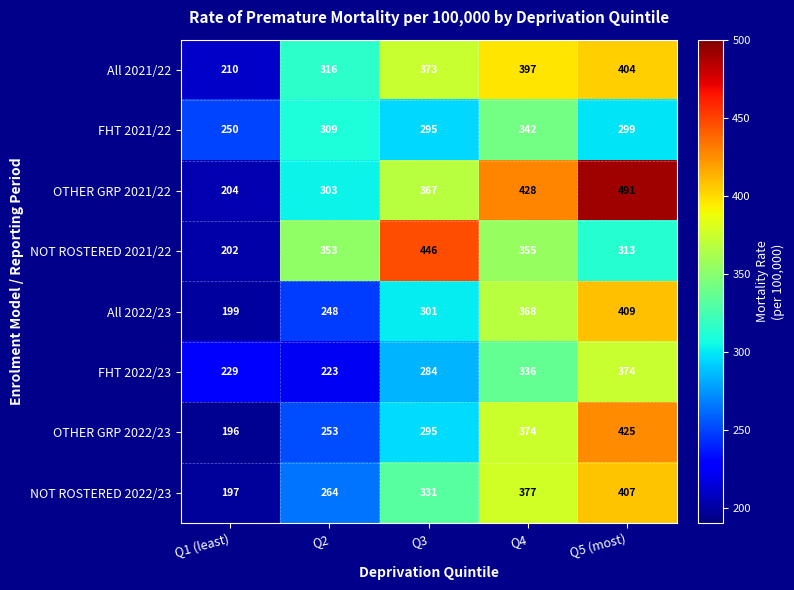

Which category has the highest value in the OTHER GRP 2022/23 series?

Q5 (most)